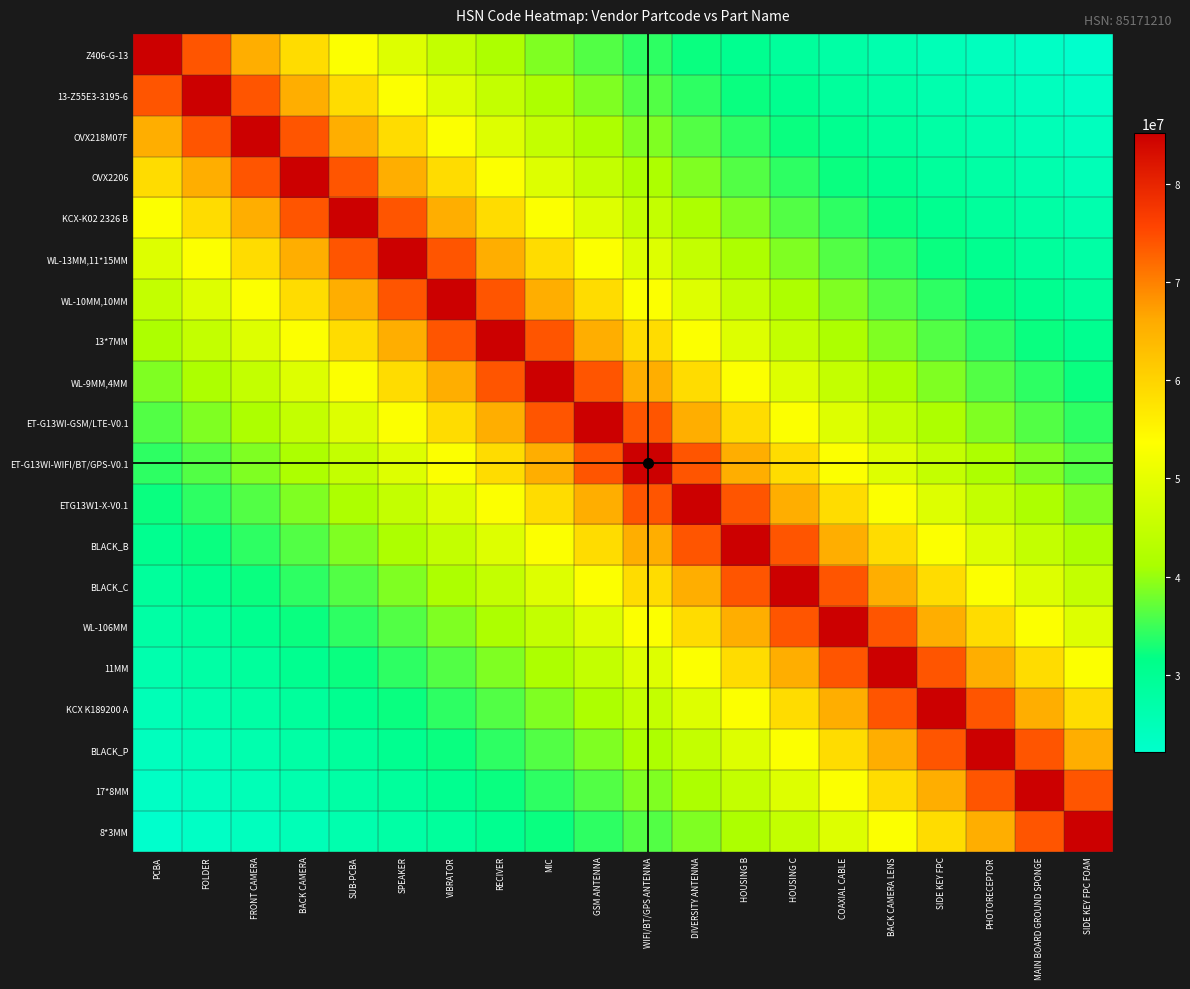

What is the total value across all series at FRONT CAMERA?

914520662.8